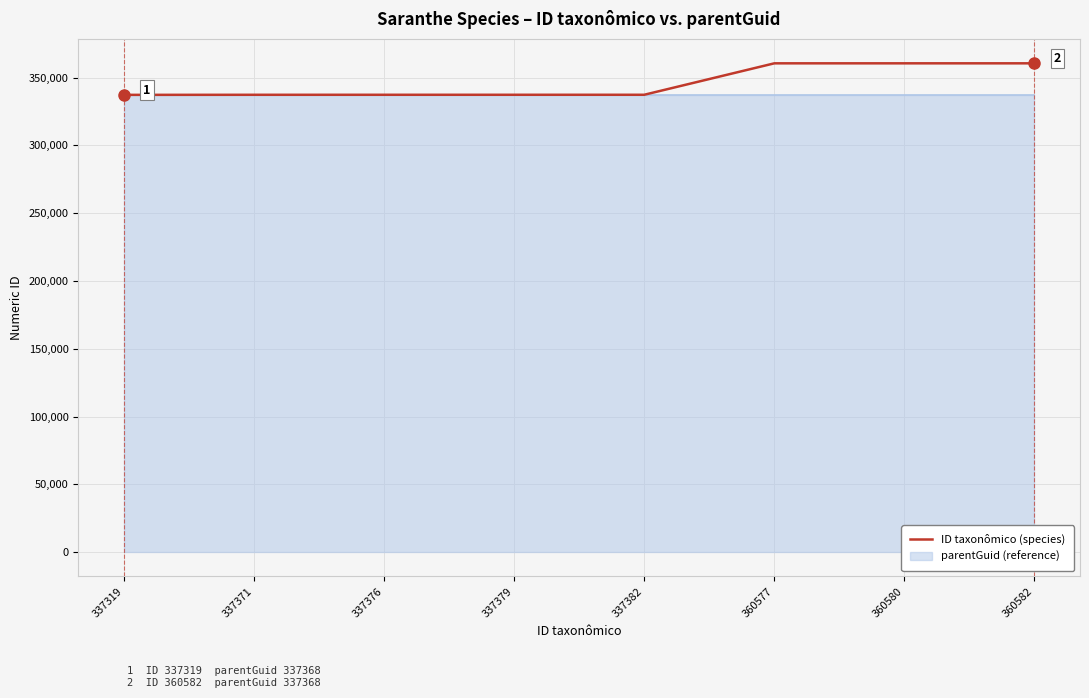

Between 337382 and 360582, which is larger?

360582